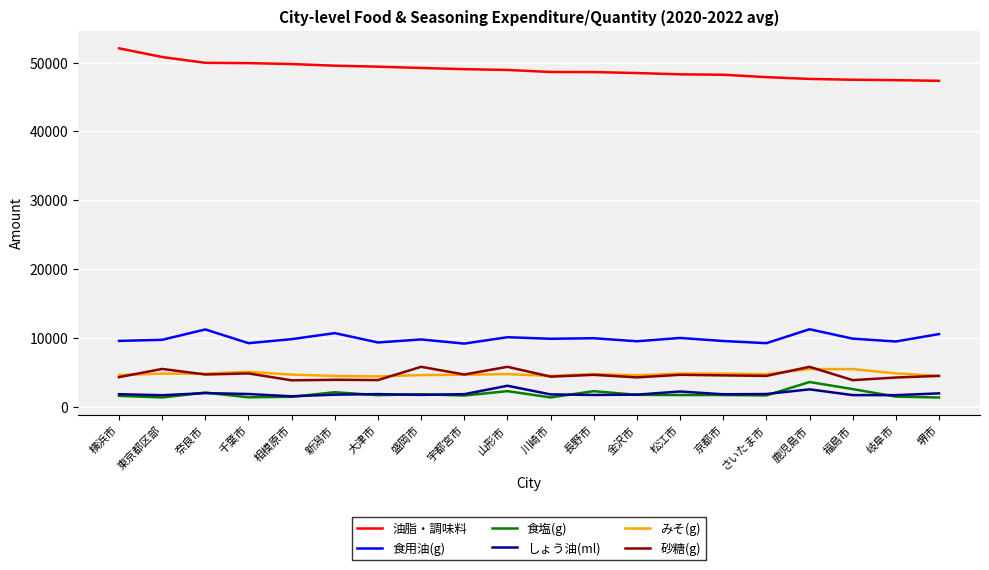

What is the total value across all series at 山形市?

74892